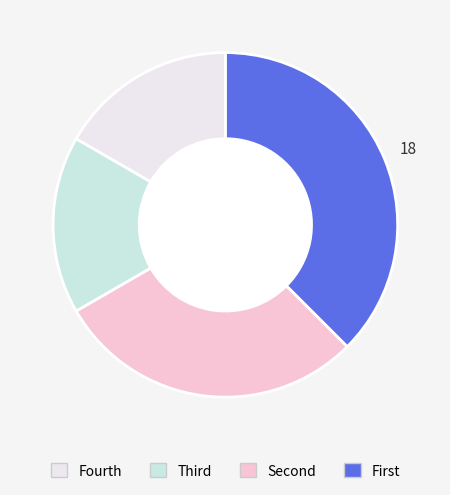

How many segments does this pie chart have?

4